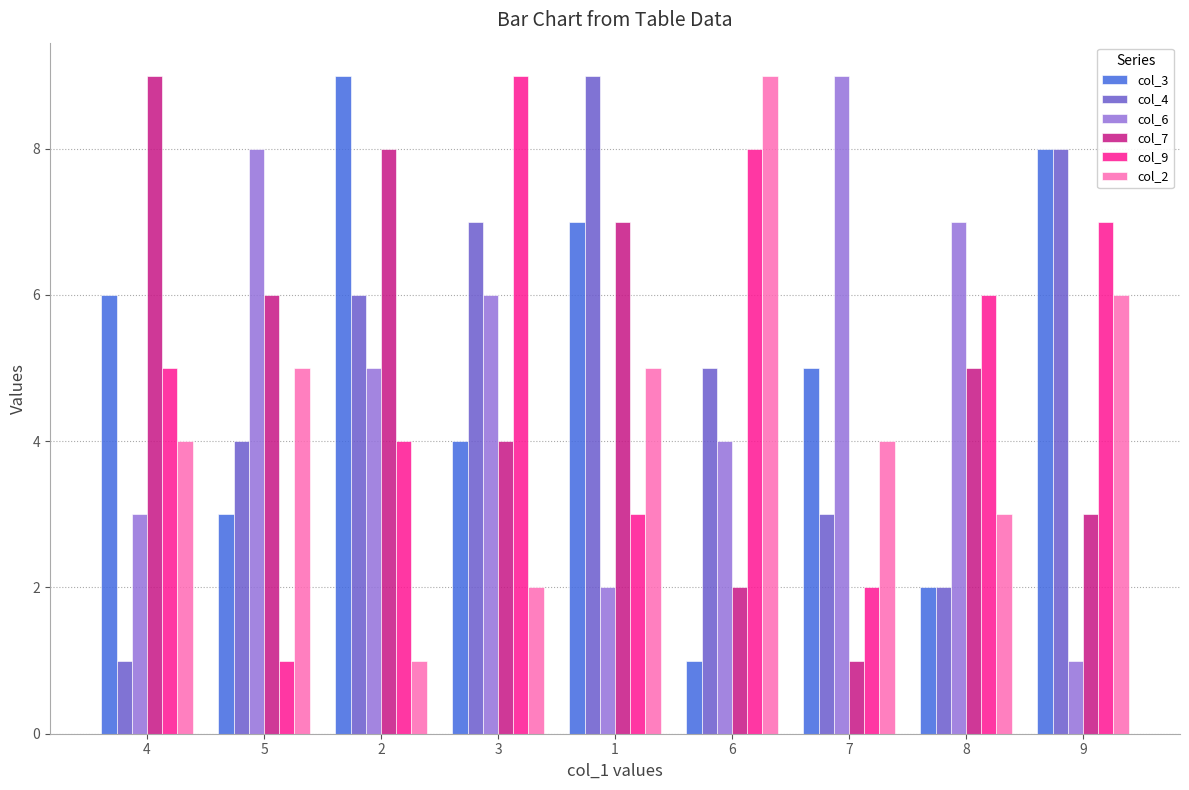

How many data points in col_4 are less than 5?

4